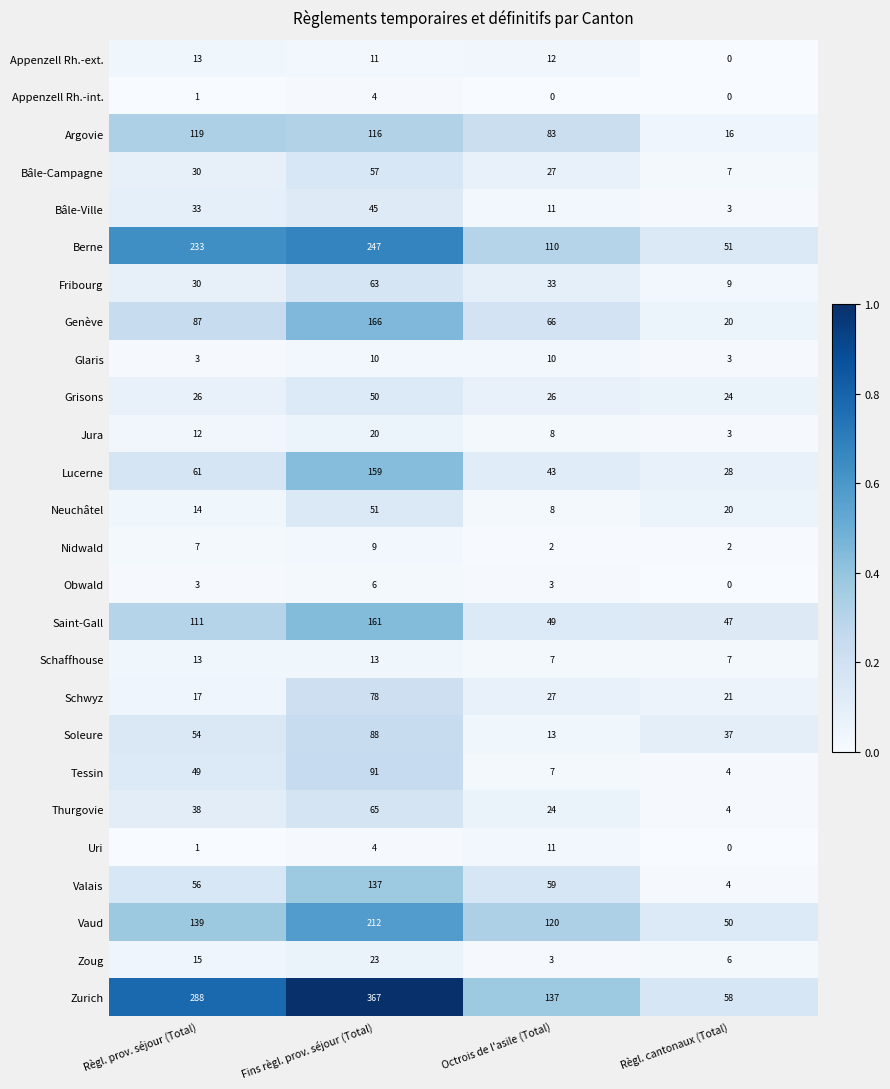

What is the sum of all Neuchâtel values?

93